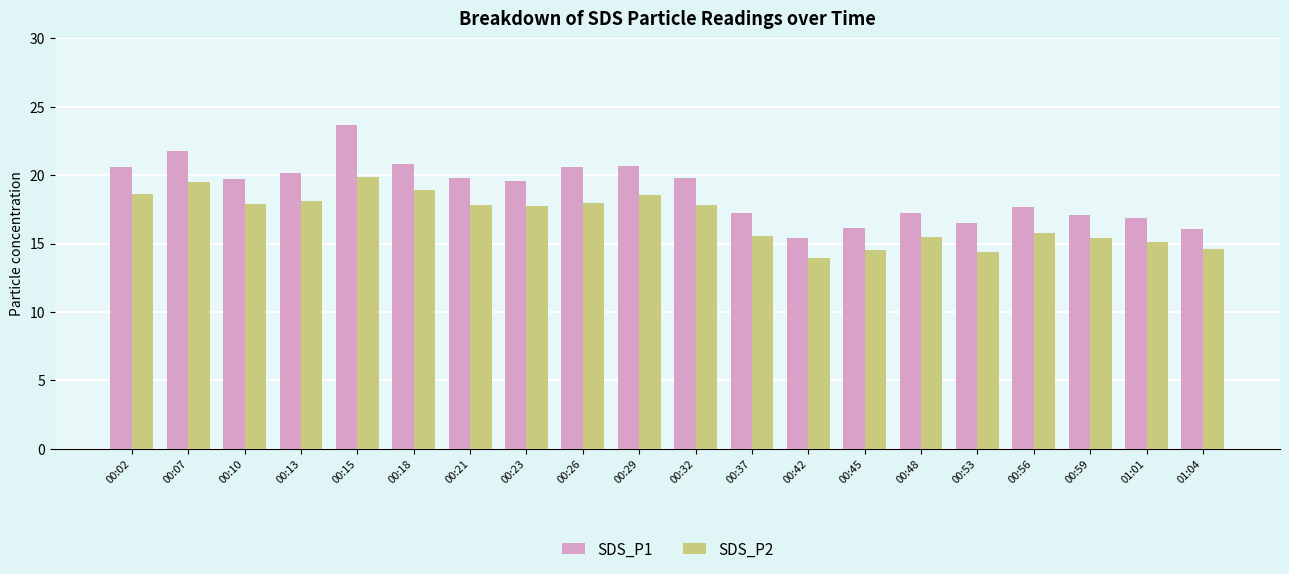

What is the sum of all SDS_P2 values?

337.4